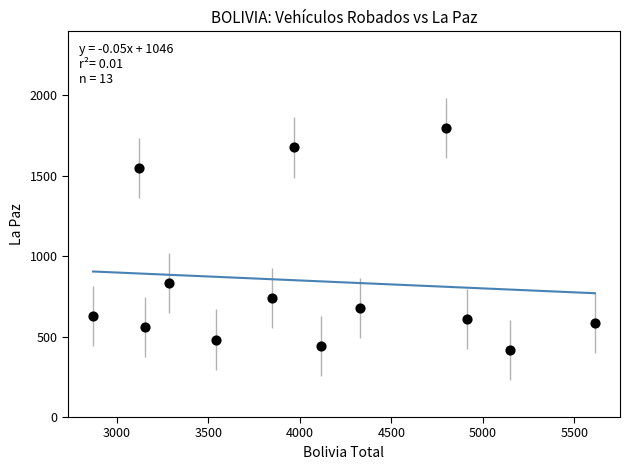

What is the range of Y values (max minus min)?

1379